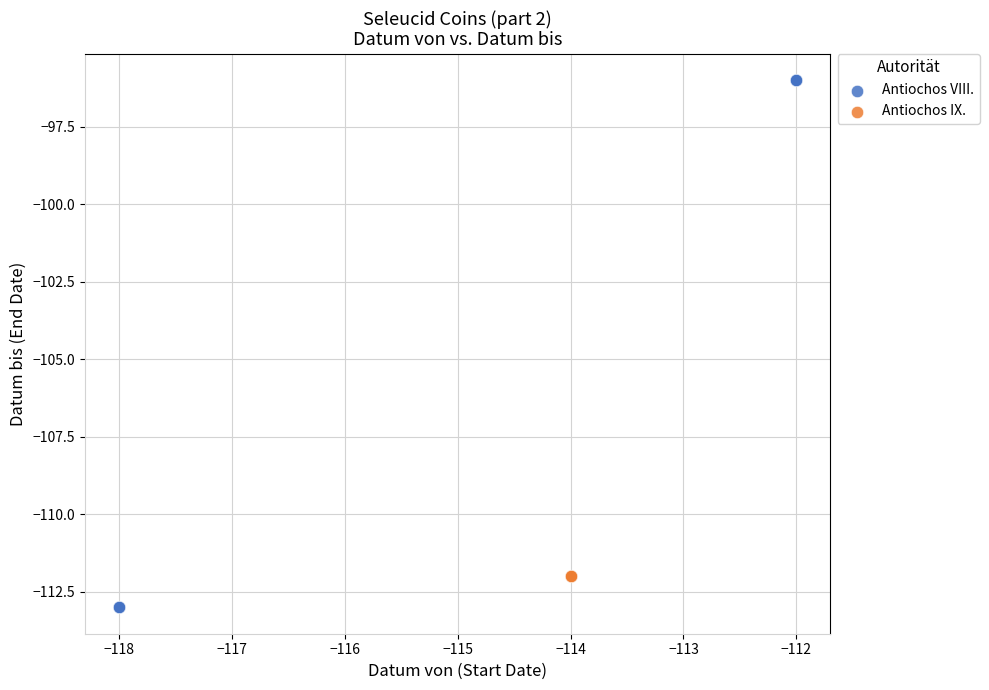

Which series reaches the maximum Y coordinate?

Antiochos VIII.